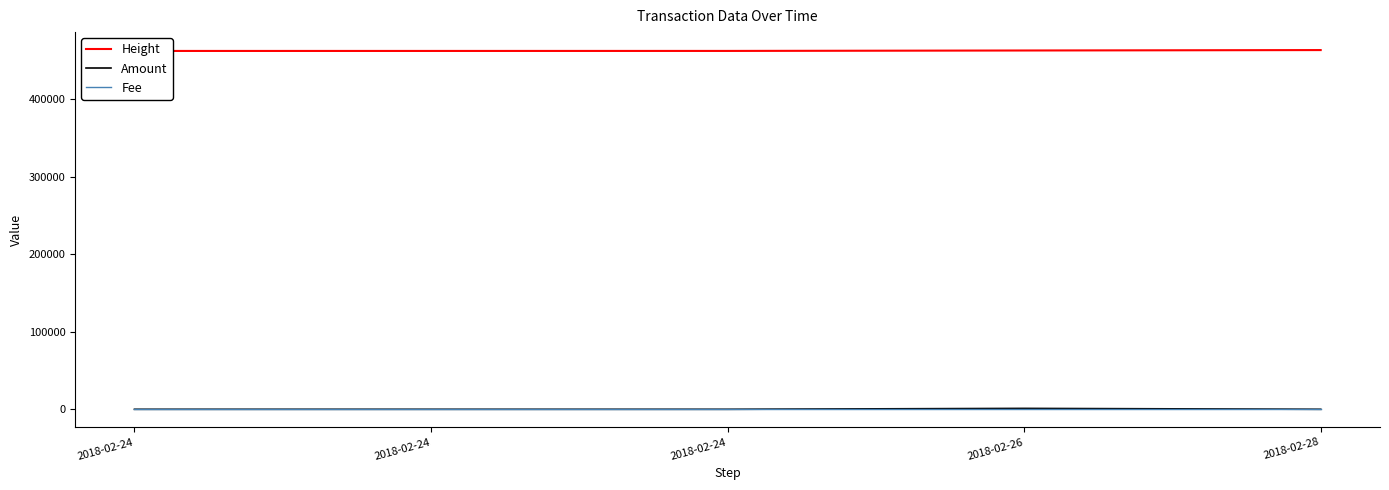

True or false: Amount has a value of 697.0 at 2018-02-28.

False